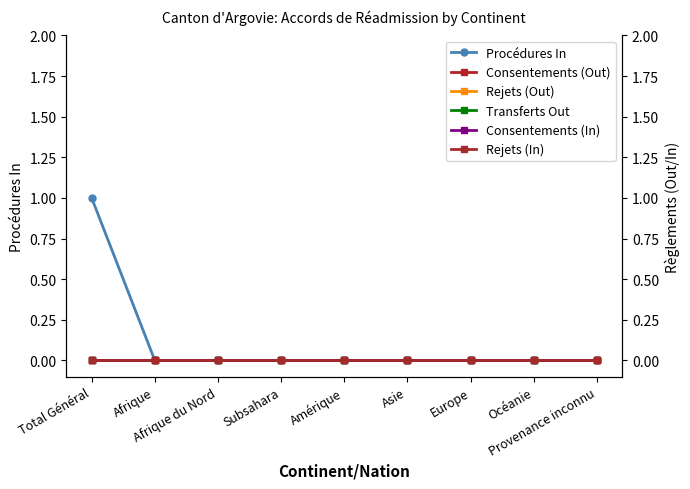

Does the chart display data point markers on the line(s)?

Yes